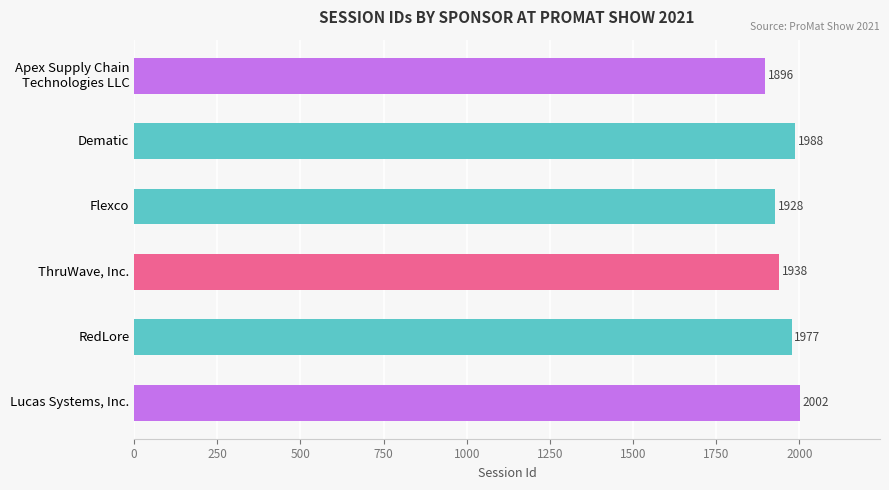

The chart shows a value of 2002 at Lucas Systems, Inc.. True or false?

True